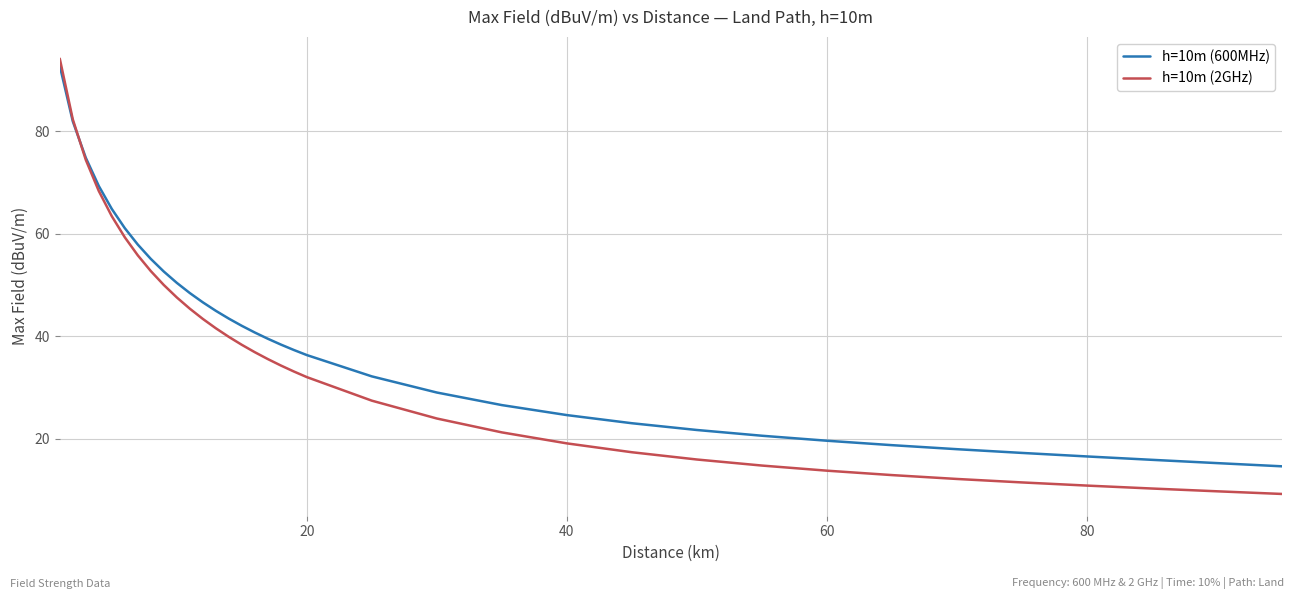

What is the minimum value shown in the chart?

9.2